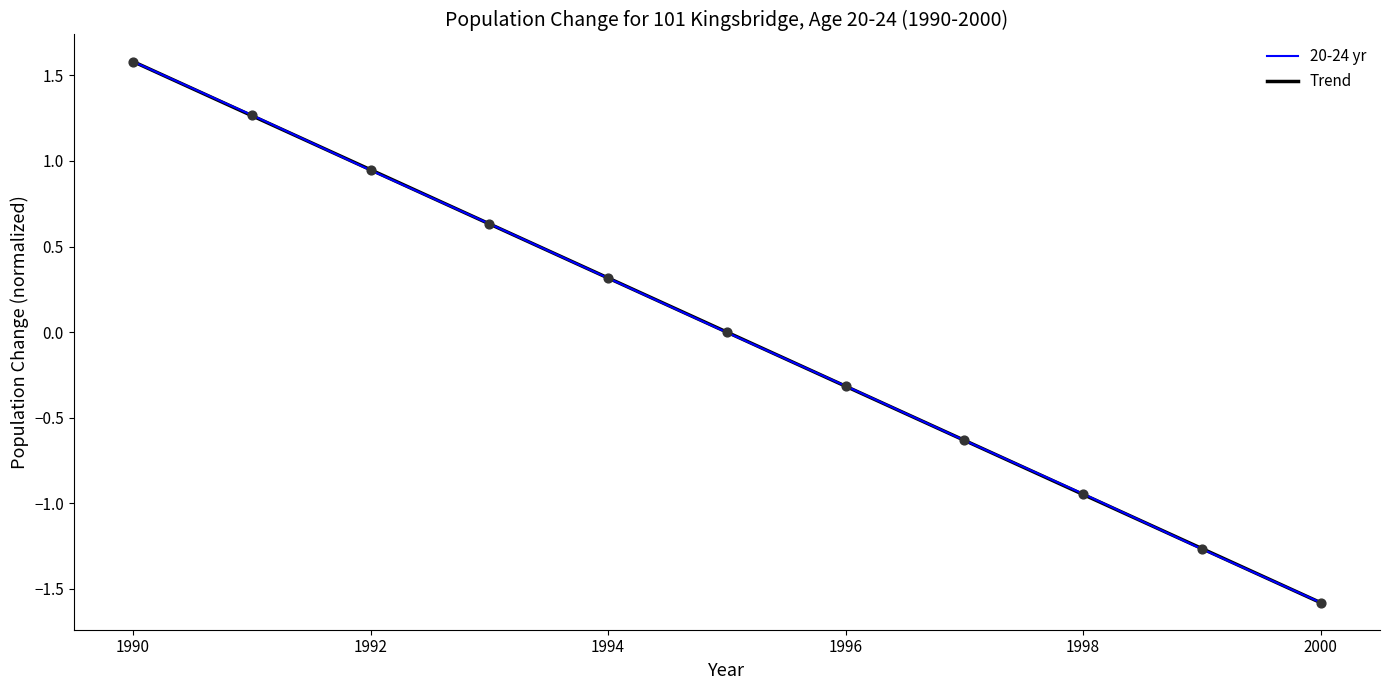

What is the total value across all series at 1998?

-1.9